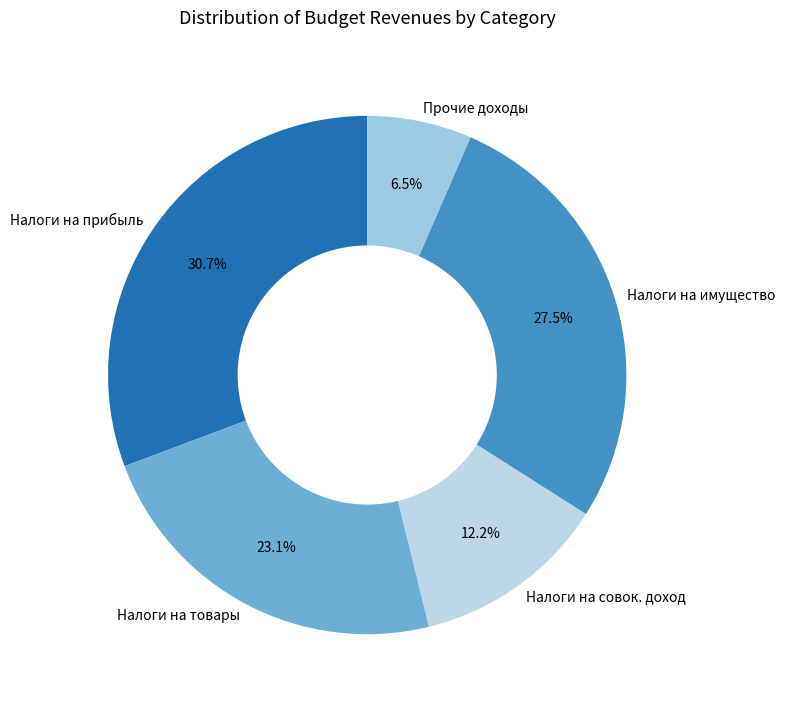

Is there any slice that represents more than half of the pie?

No